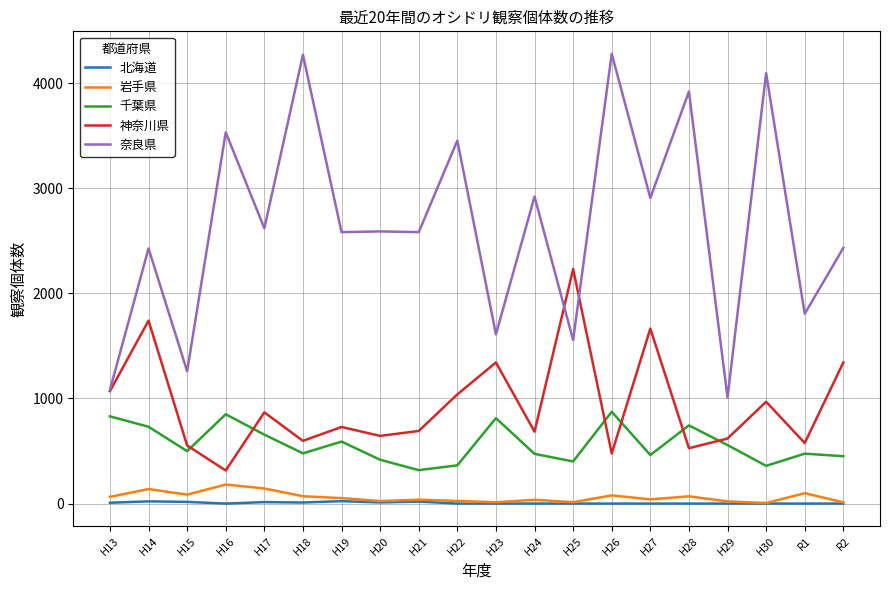

Between H18 and H25, which series saw the biggest shift?

奈良県